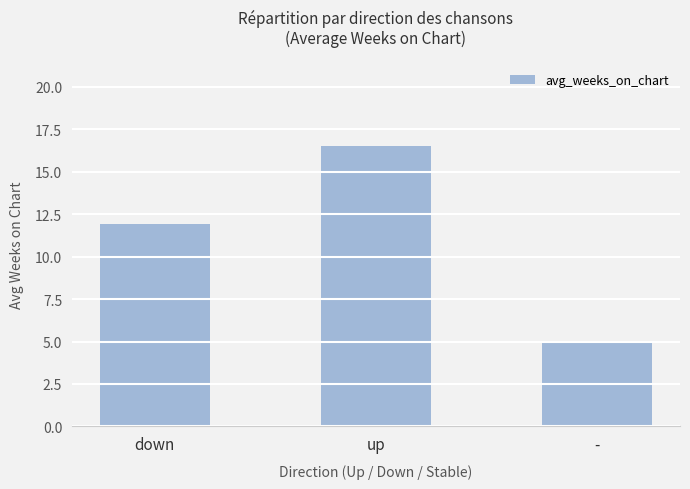

List the labels in order of value, largest first.

up, down, -